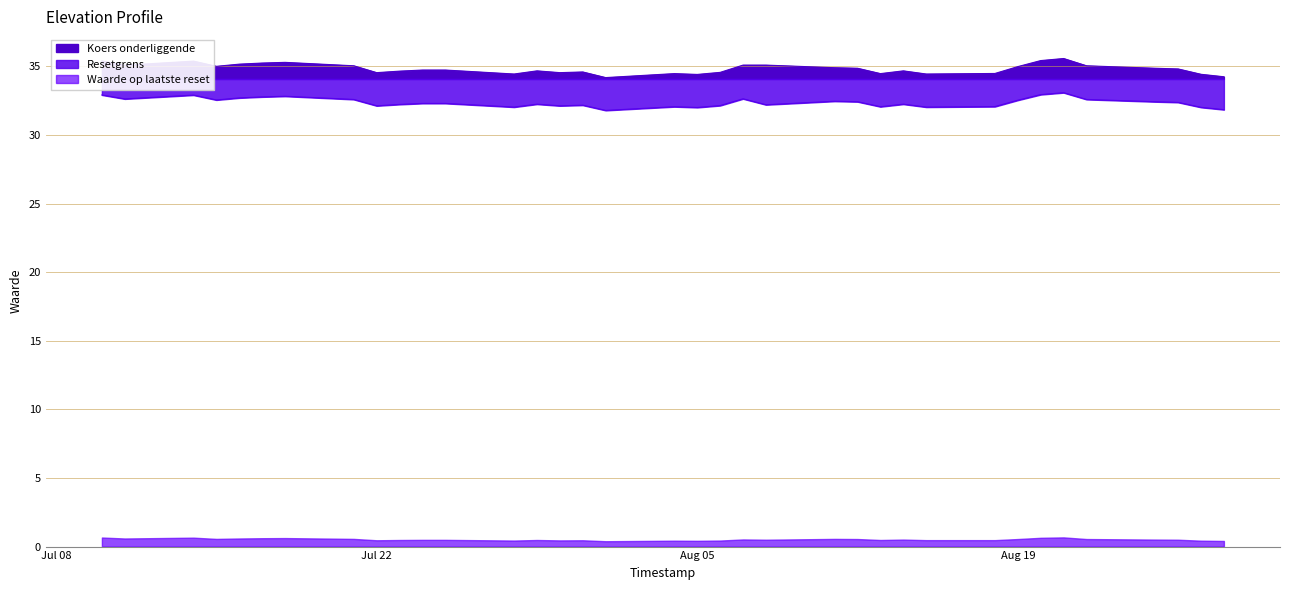

At which label does Resetgrens reach its minimum?

2025-08-01